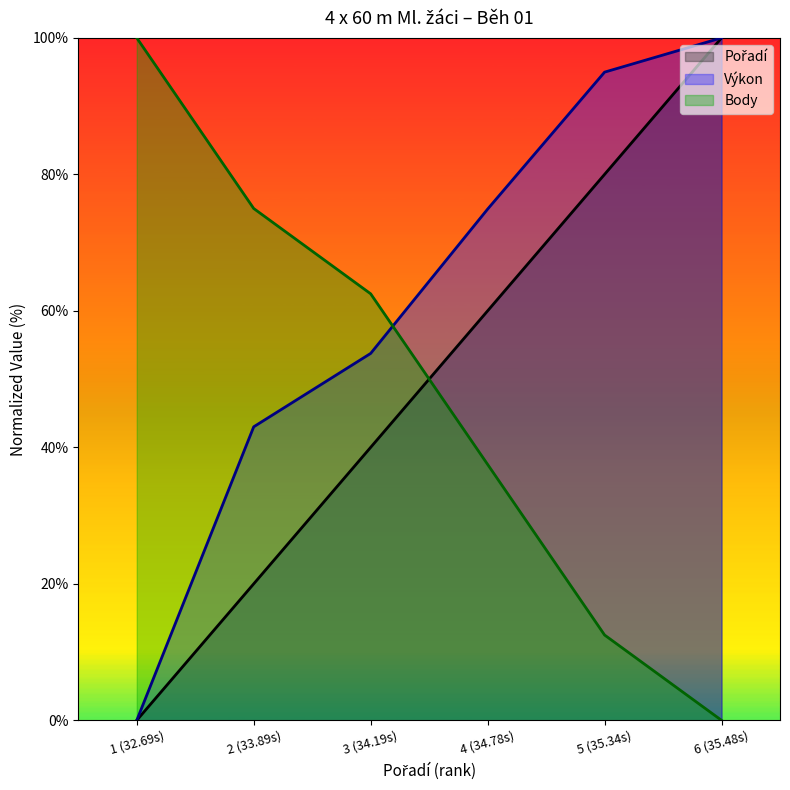

The Výkon series shows 30.8 at 5 (35.34s). True or false?

False